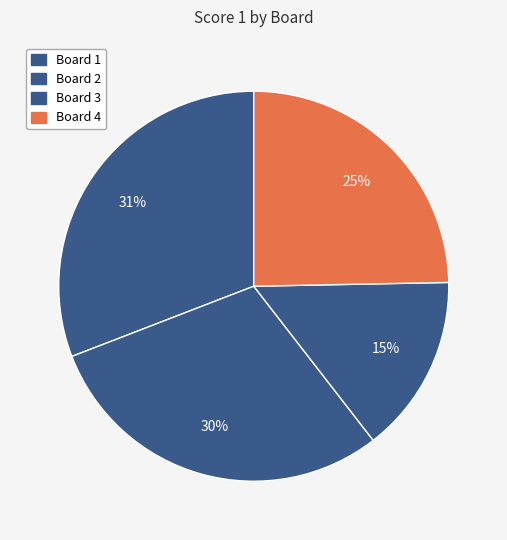

To the nearest percent, what is the average slice percentage?

25%